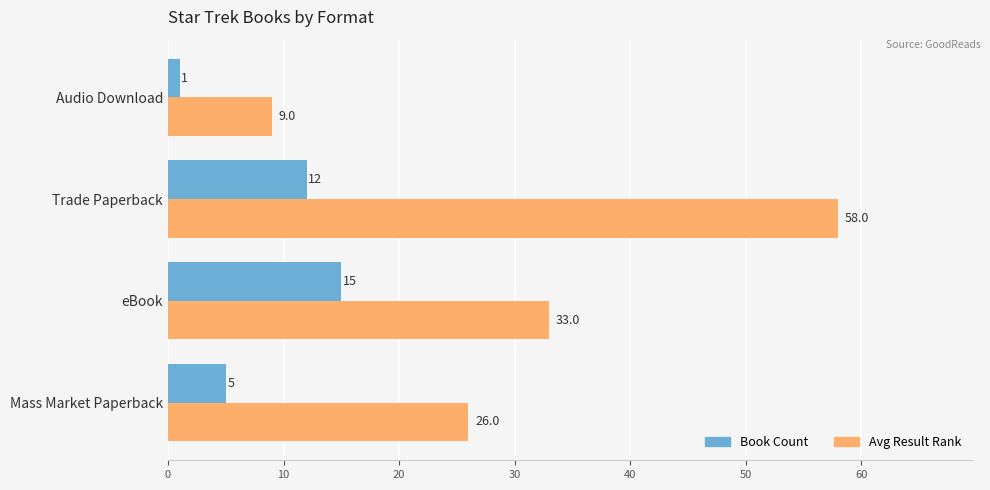

How many distinct data groups are displayed?

2